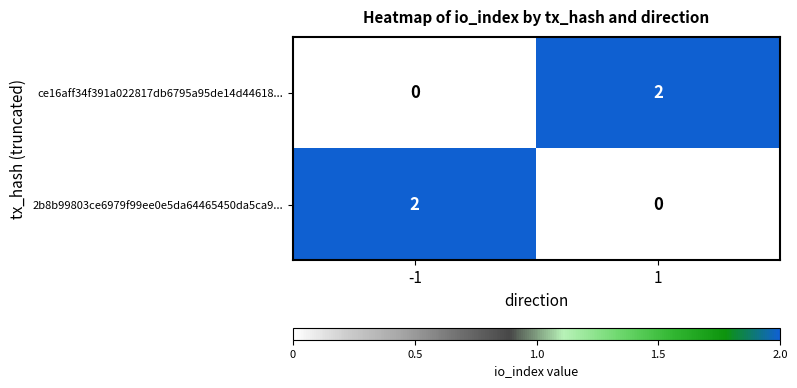

What is the greatest value displayed?

2